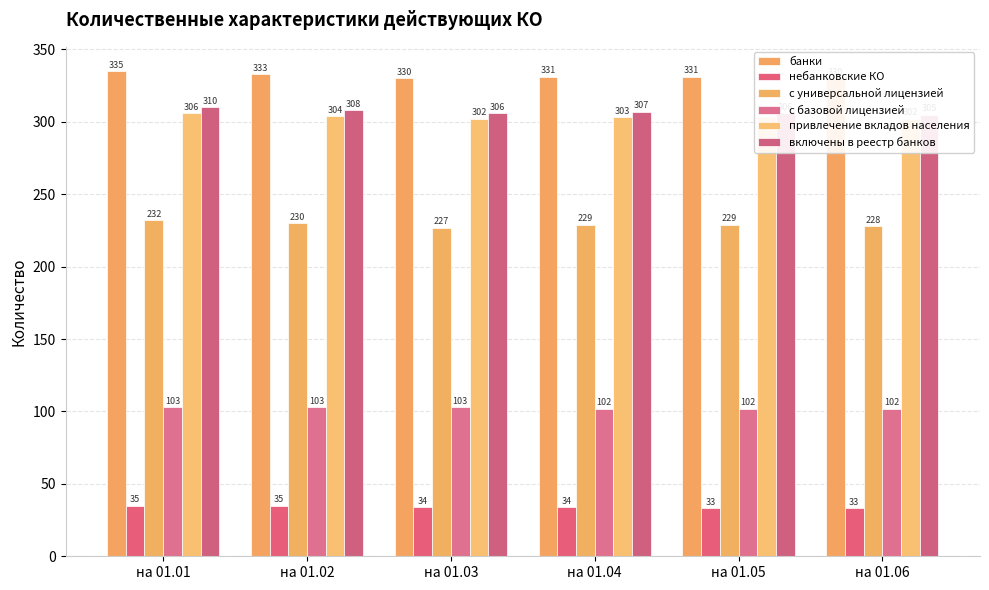

At на 01.04, list the series in order from largest to smallest.

банки, включены в реестр банков, привлечение вкладов населения, с универсальной лицензией, с базовой лицензией, небанковские КО